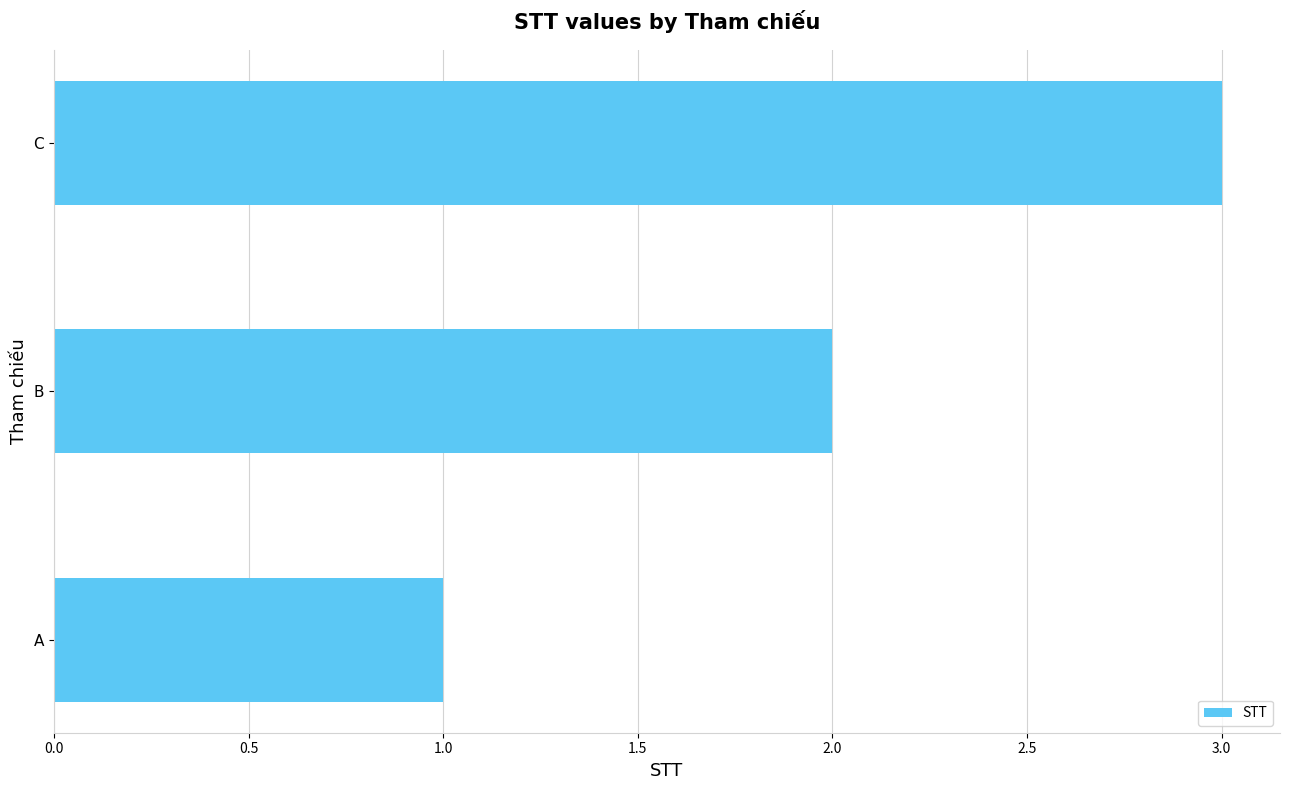

Are the bars horizontal?

Yes